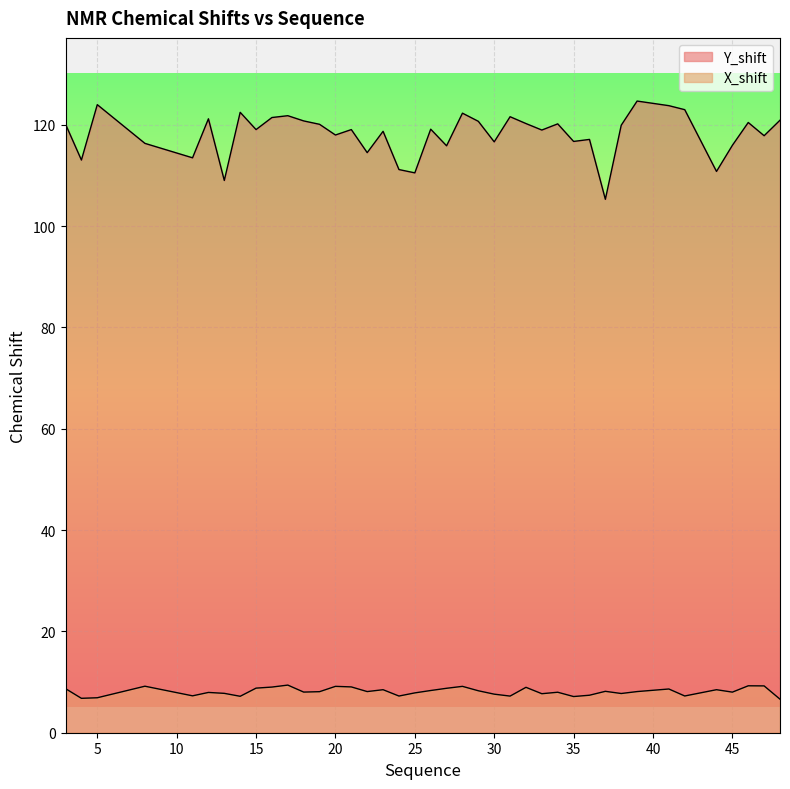

Which series has the largest total across all categories?

Y_shift